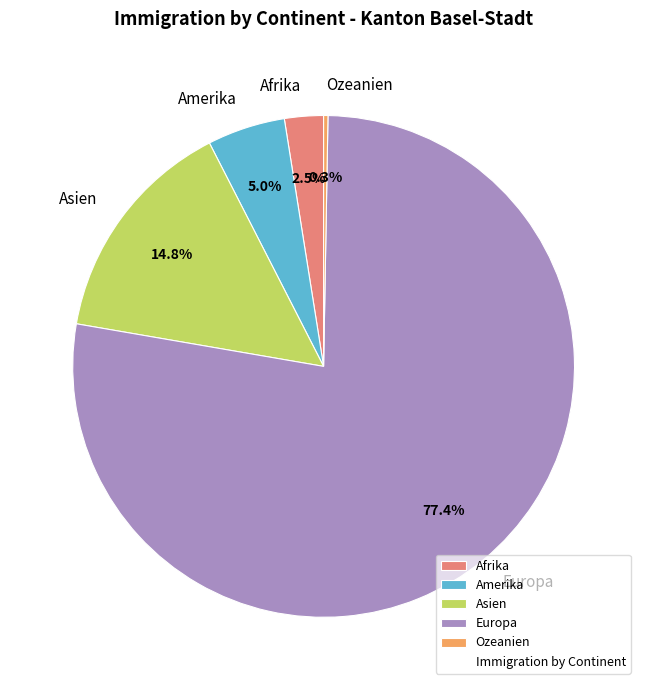

Which category has the biggest portion of the pie?

Europa